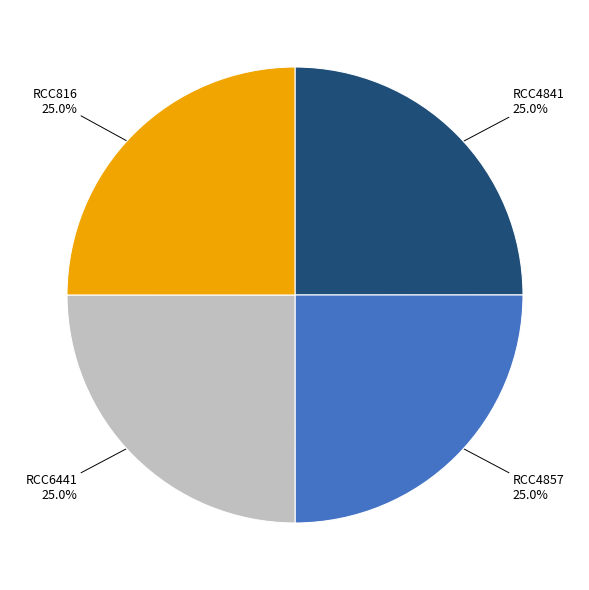

Is there any slice that represents more than half of the pie?

No